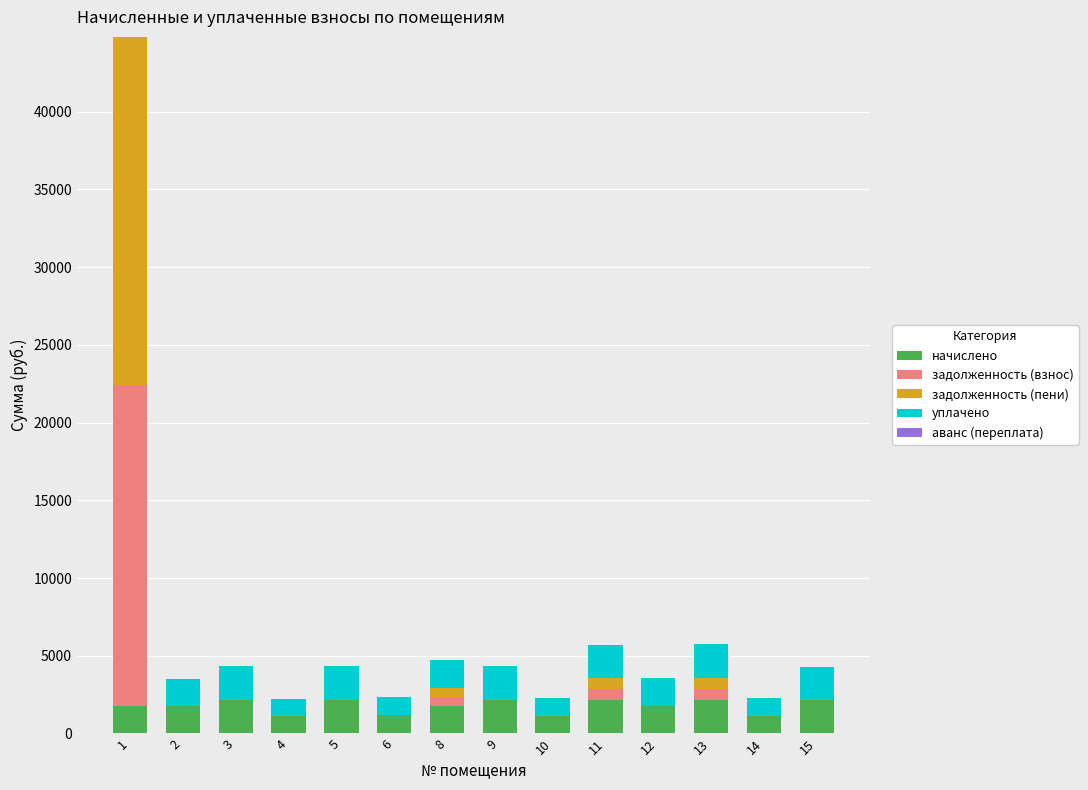

Which series has the widest spread of values?

задолженность (пени)